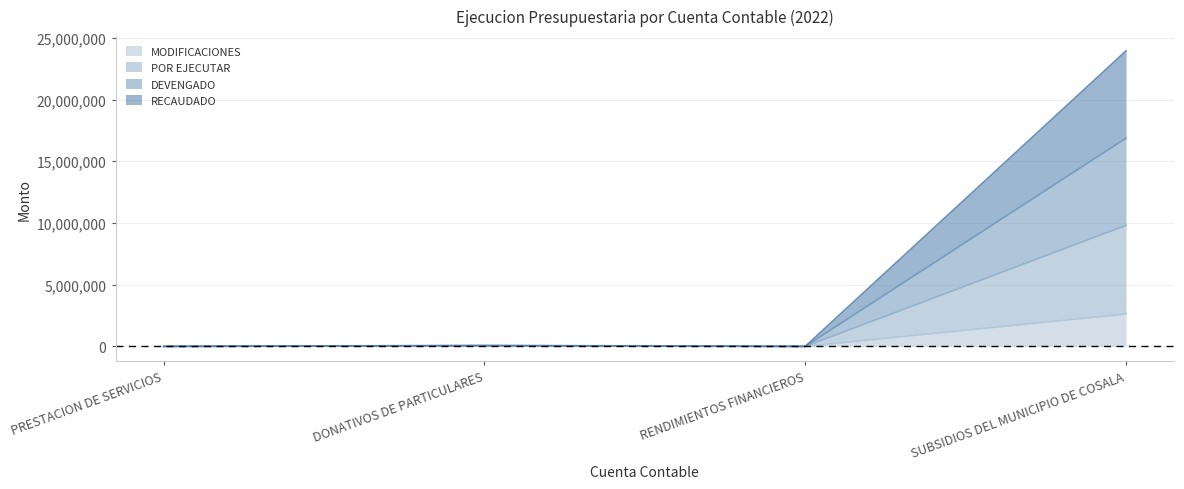

Between PRESTACION DE SERVICIOS and SUBSIDIOS DEL MUNICIPIO DE COSALA, which series saw the biggest shift?

POR EJECUTAR